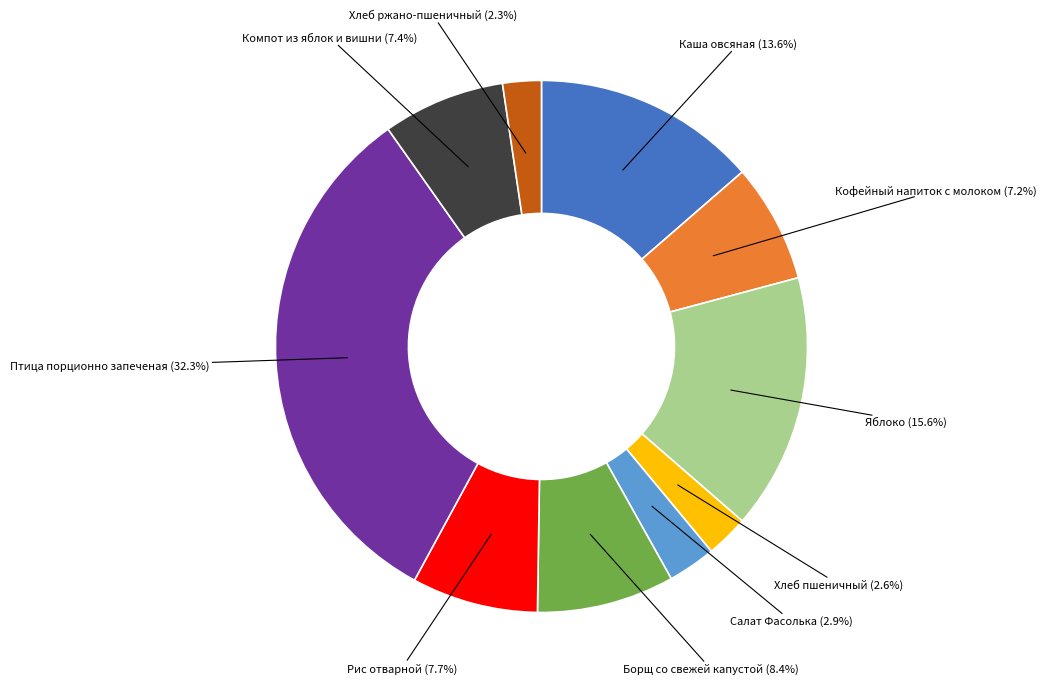

Is there any slice that represents more than half of the pie?

No